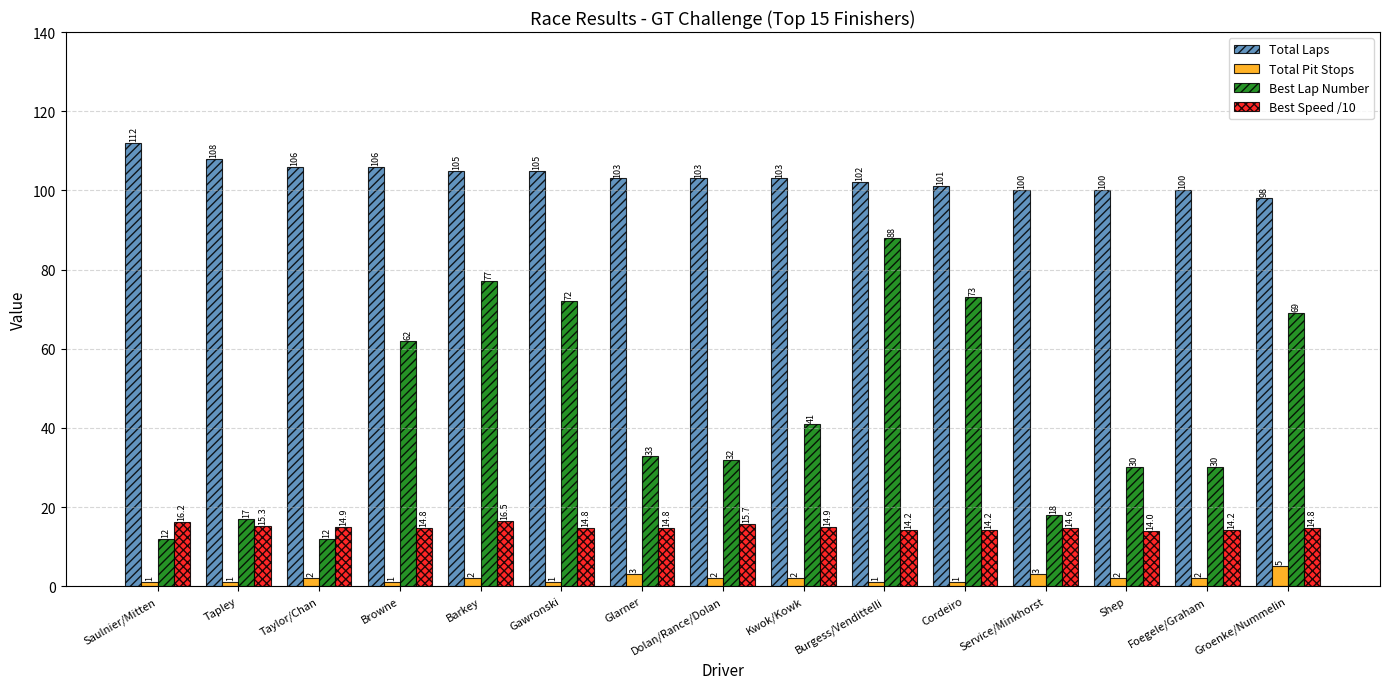

The value of Total Laps at Barkey is 139.7. True or false?

False